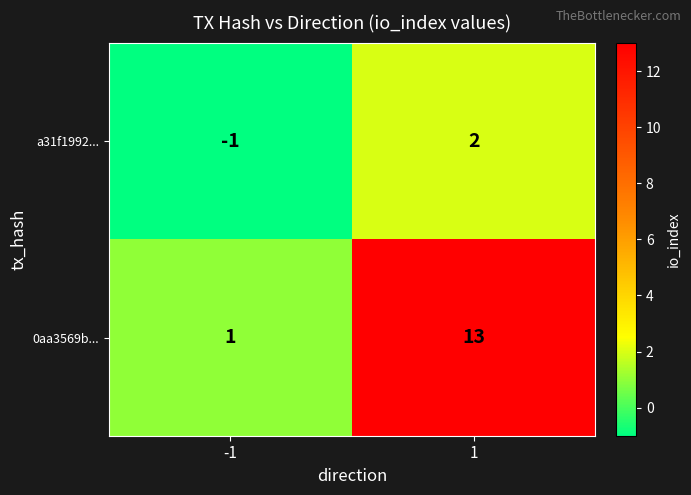

Between -1 and 1, which series saw the biggest shift?

0aa3569b...